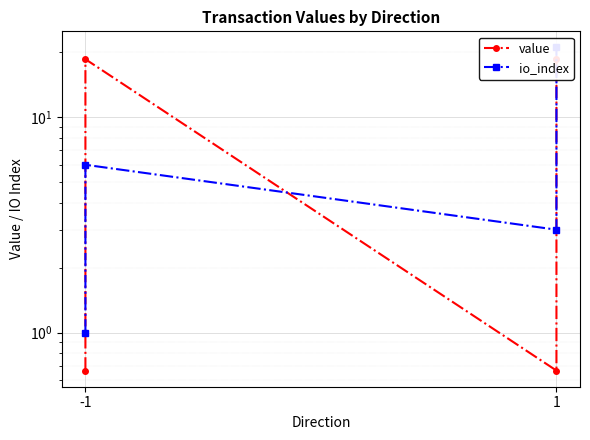

The value of io_index at -1 is 8.5. True or false?

False